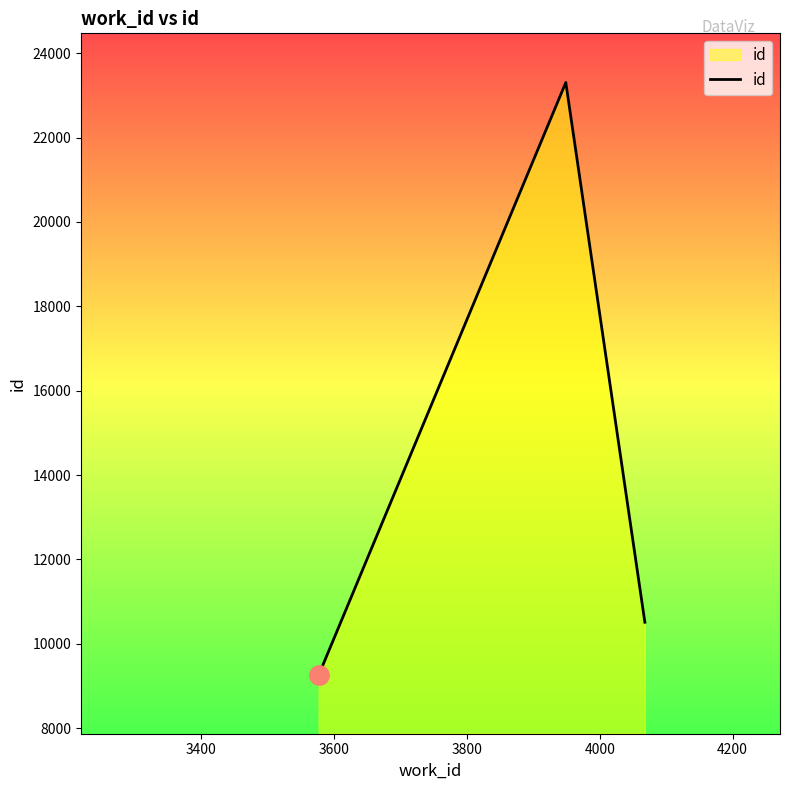

What is the maximum value shown in the chart?

23307